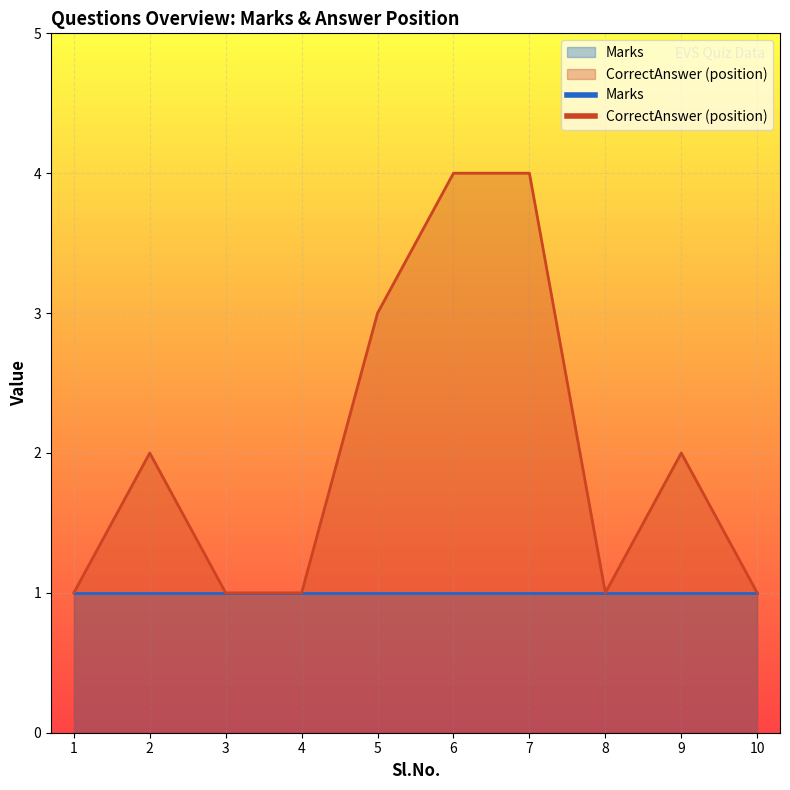

Which category has the highest value across all series?

6